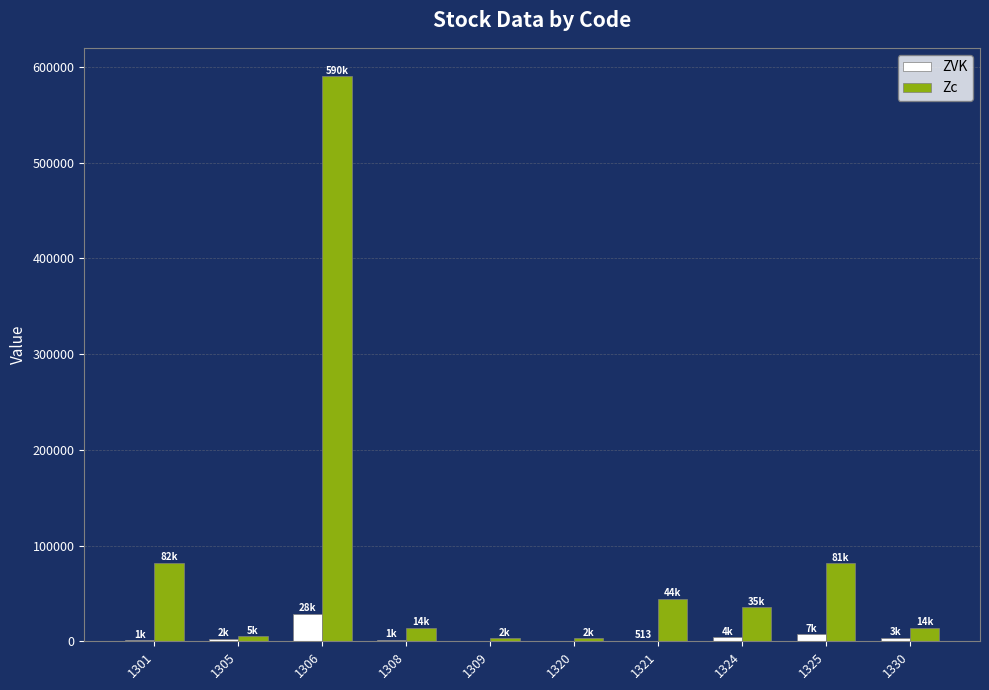

Where is Zc nearest to the value 296601?

1301